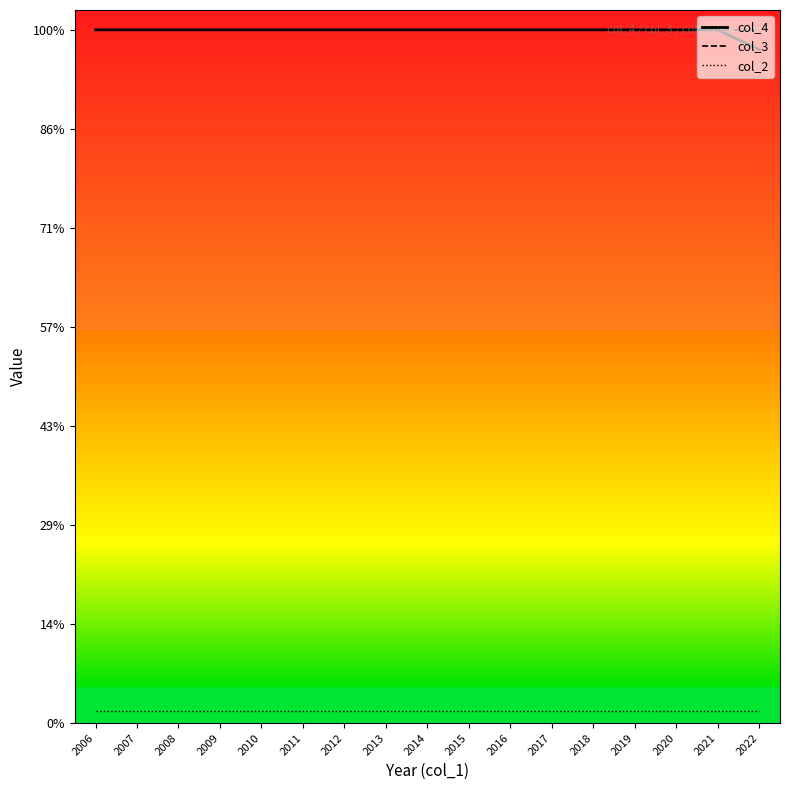

Rank the categories by col_3 value from highest to lowest.

2006, 2007, 2008, 2009, 2010, 2011, 2012, 2013, 2014, 2015, 2016, 2017, 2018, 2019, 2020, 2021, 2022